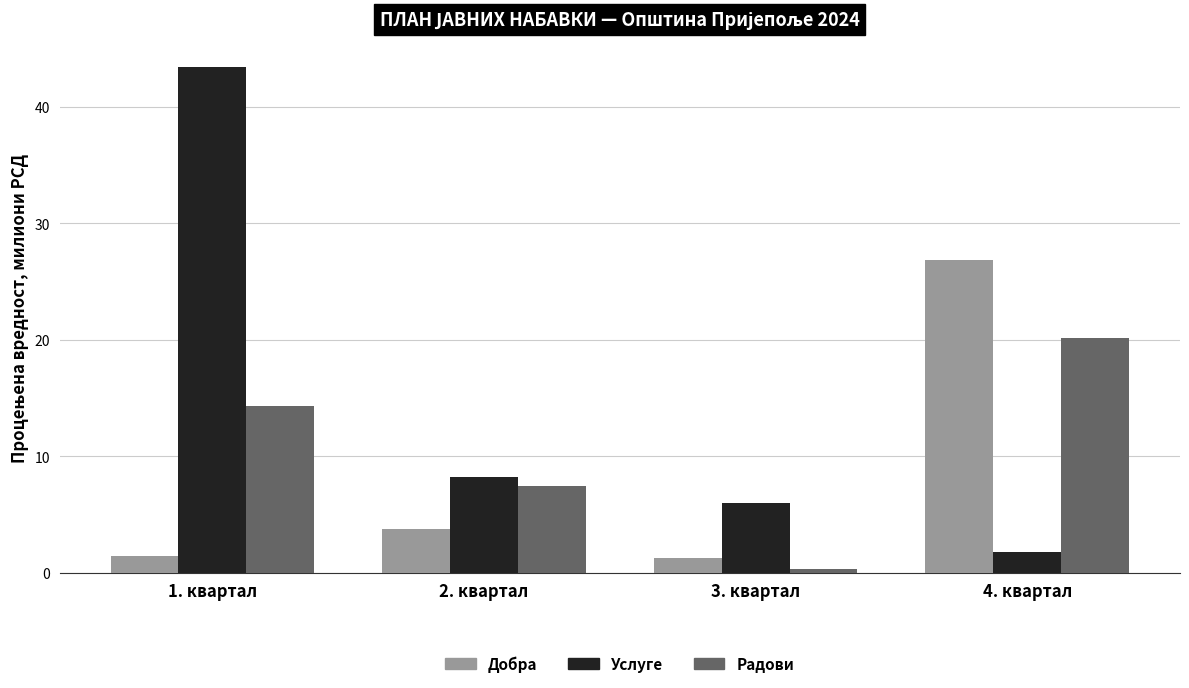

What is the maximum value shown in the chart?

43.4